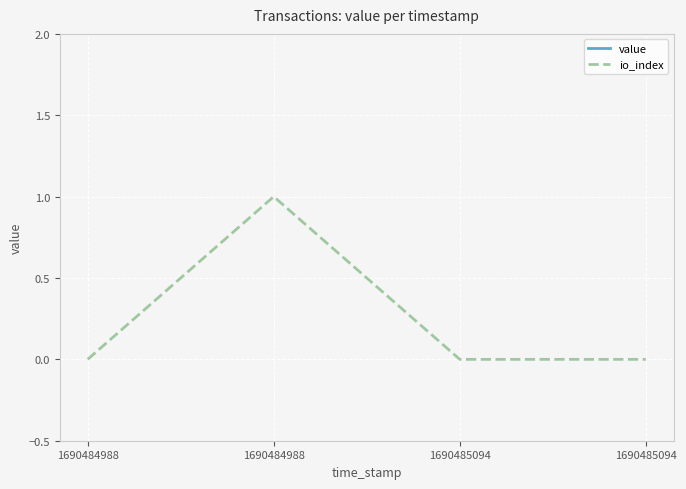

How many series are shown in this chart?

2